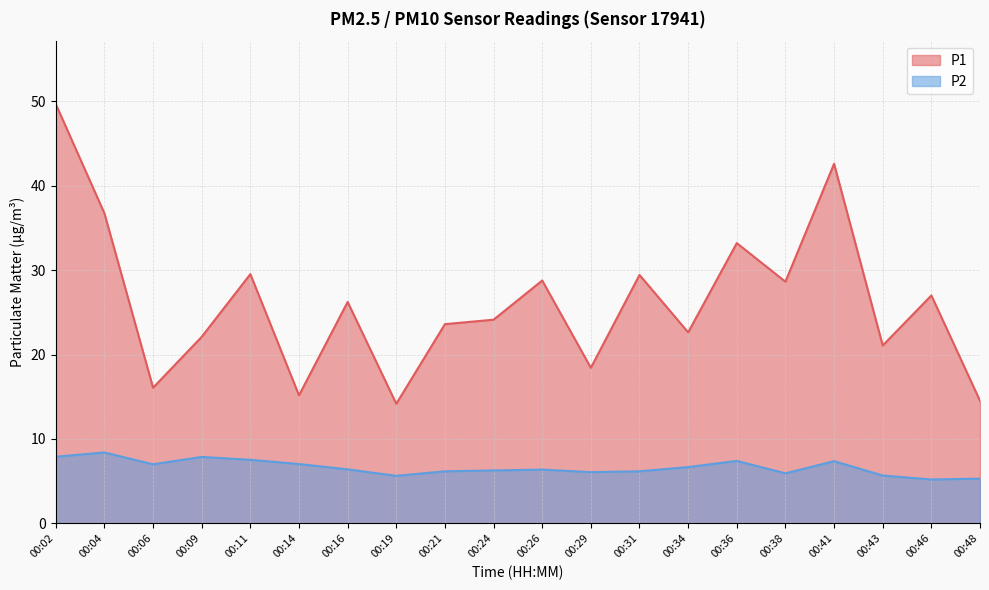

Reading left to right, transcribe all the data shown in this chart.

P1: 49.7	36.7	16.1	22.1	29.5	15.2	26.2	14.2	23.6	24.1	28.8	18.4	29.4	22.6	33.2	28.6	42.6	21.1	27.0	14.5
P2: 7.9	8.4	7.0	7.9	7.5	7.0	6.4	5.6	6.2	6.3	6.4	6.1	6.2	6.7	7.4	5.9	7.4	5.7	5.2	5.3